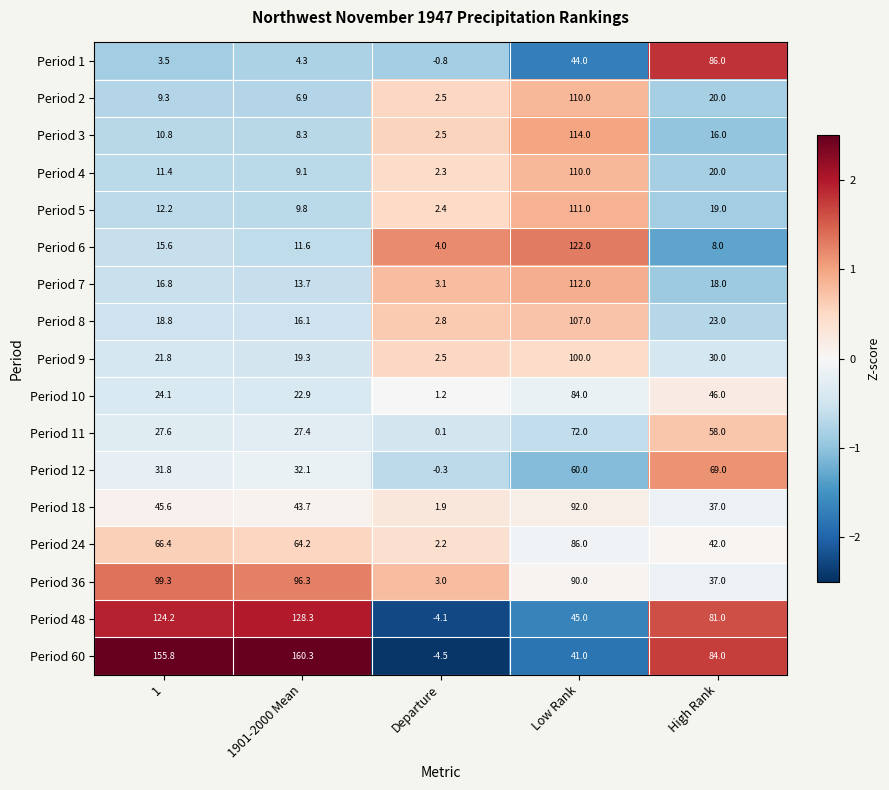

Which series has the largest range (max minus min)?

Period 60